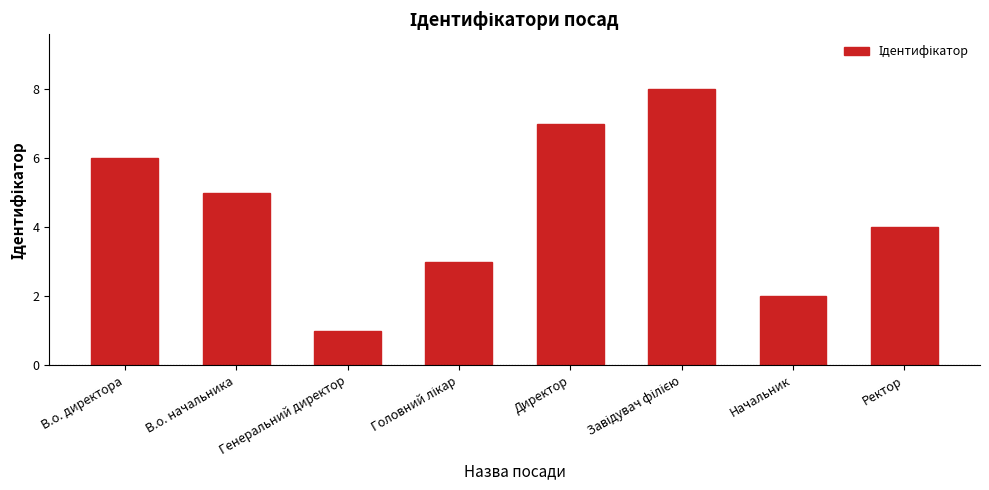

Is it true that the value at Генеральний директор is 1?

True